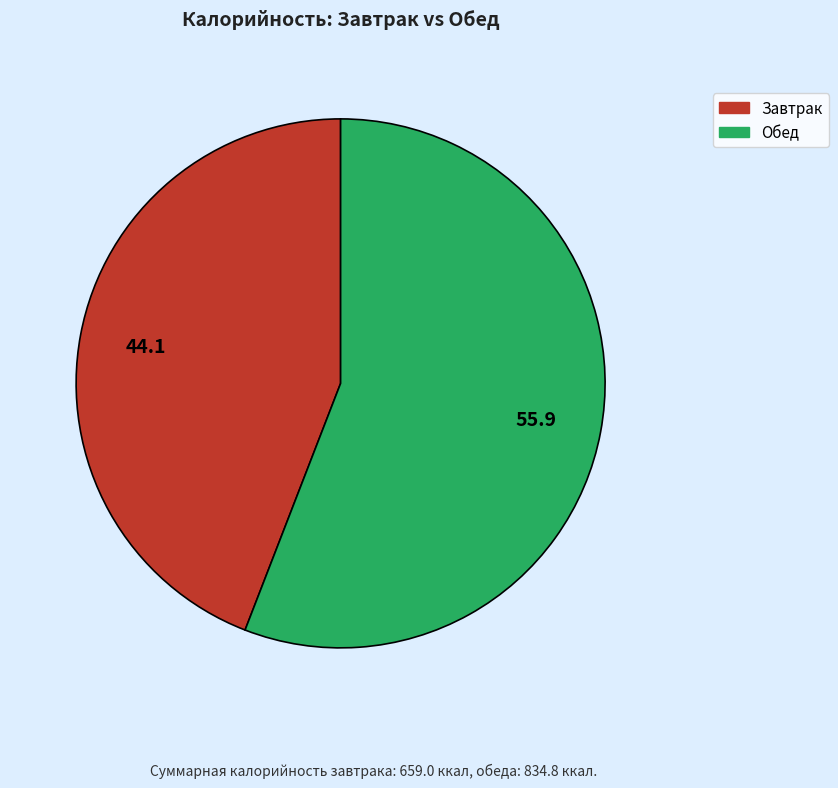

Do Обед and Завтрак together represent more than half of the pie?

Yes